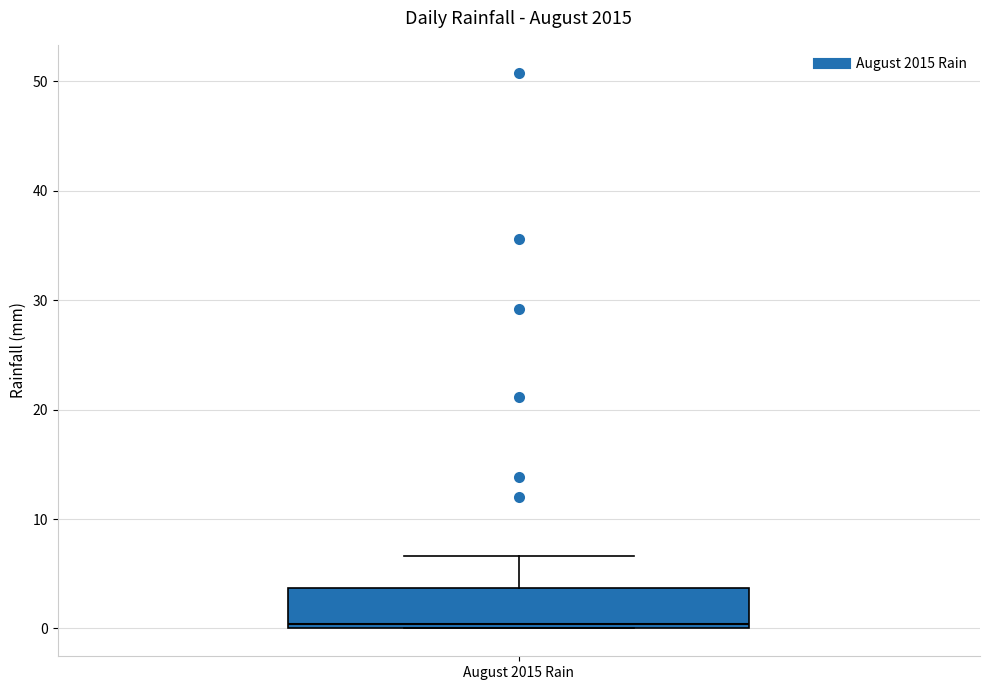

Transcribe this box plot: give where the median line is, the range the box spans, and where the two whiskers end, as read against the y-axis. The values are not printed on the chart, so give them approximately, as read against the axis.

median 0 (just above the box's lower edge), box 0 to 4, whiskers 0 to 7